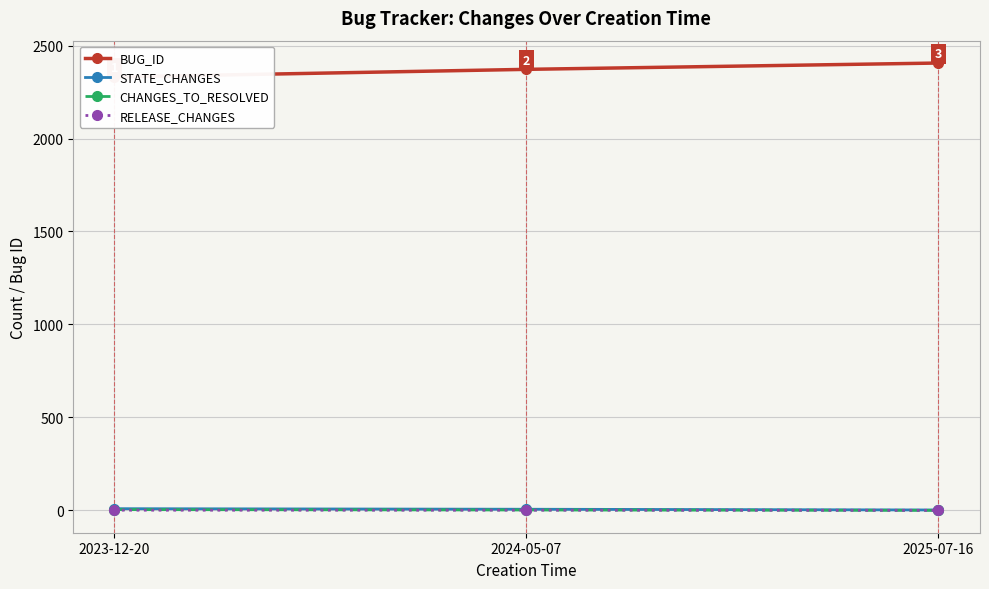

What position from the left is 2024-05-07?

2